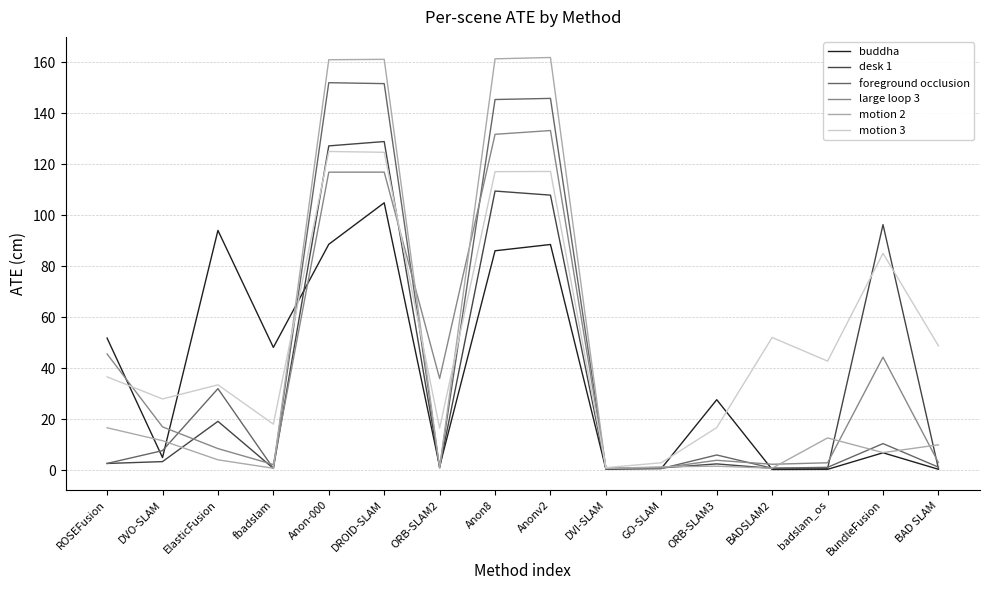

Rank the series at DROID-SLAM from highest to lowest value.

motion 2, foreground occlusion, desk 1, motion 3, large loop 3, buddha